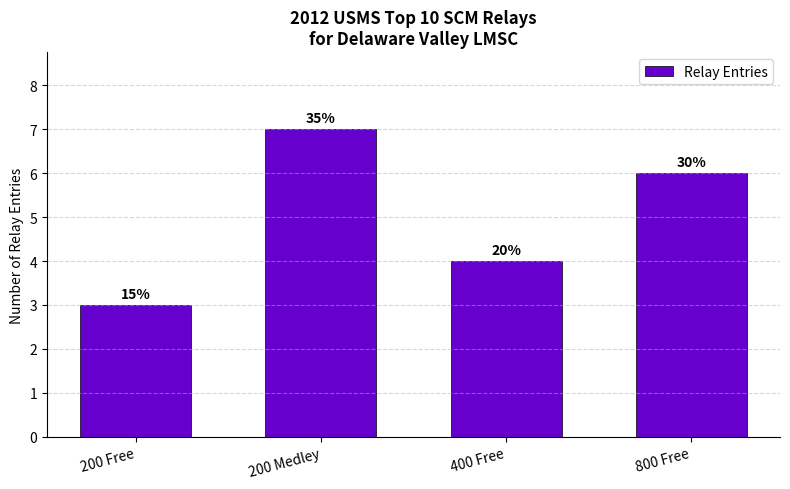

What is the change in value from 400 Free to 800 Free?

+2